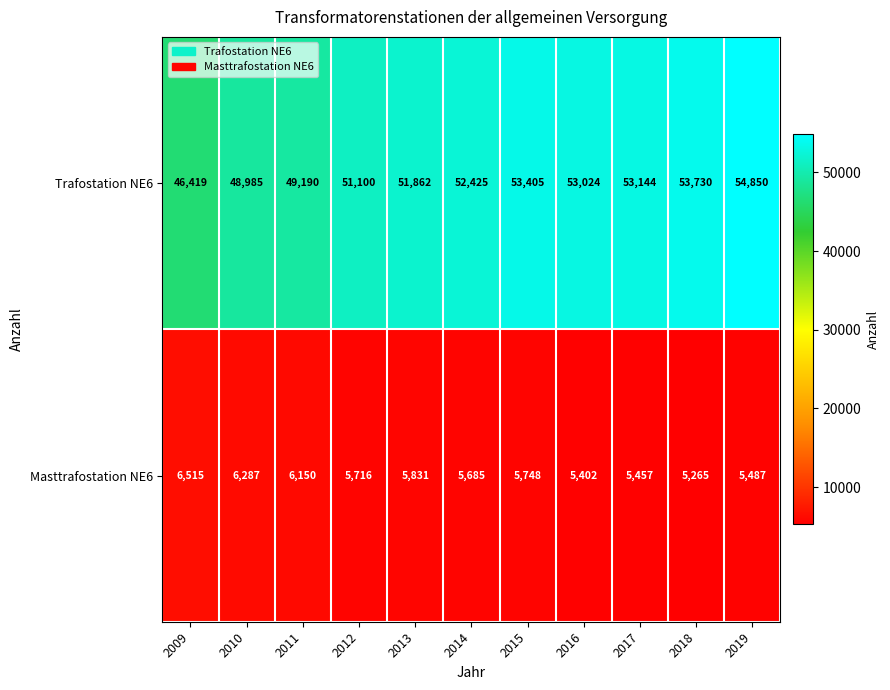

What is the difference between the maximum and minimum values in the Trafostation NE6 series?

8431